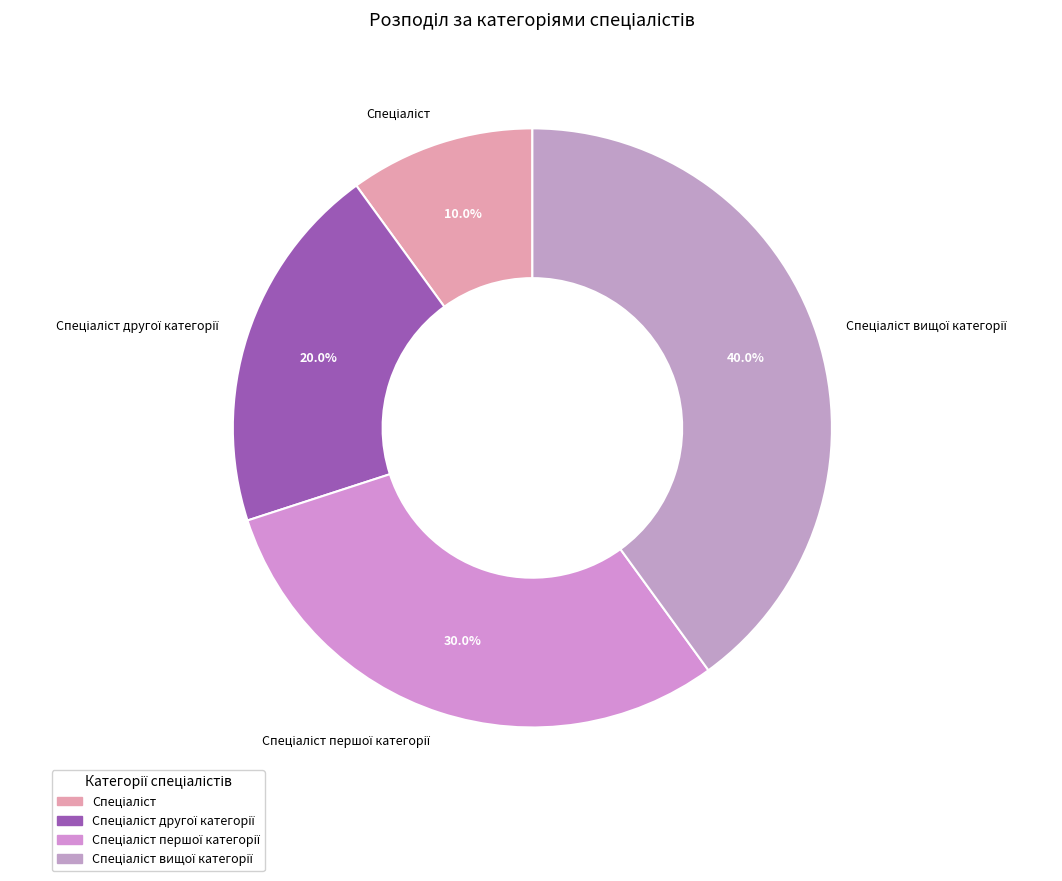

Is there a majority slice in this chart?

No